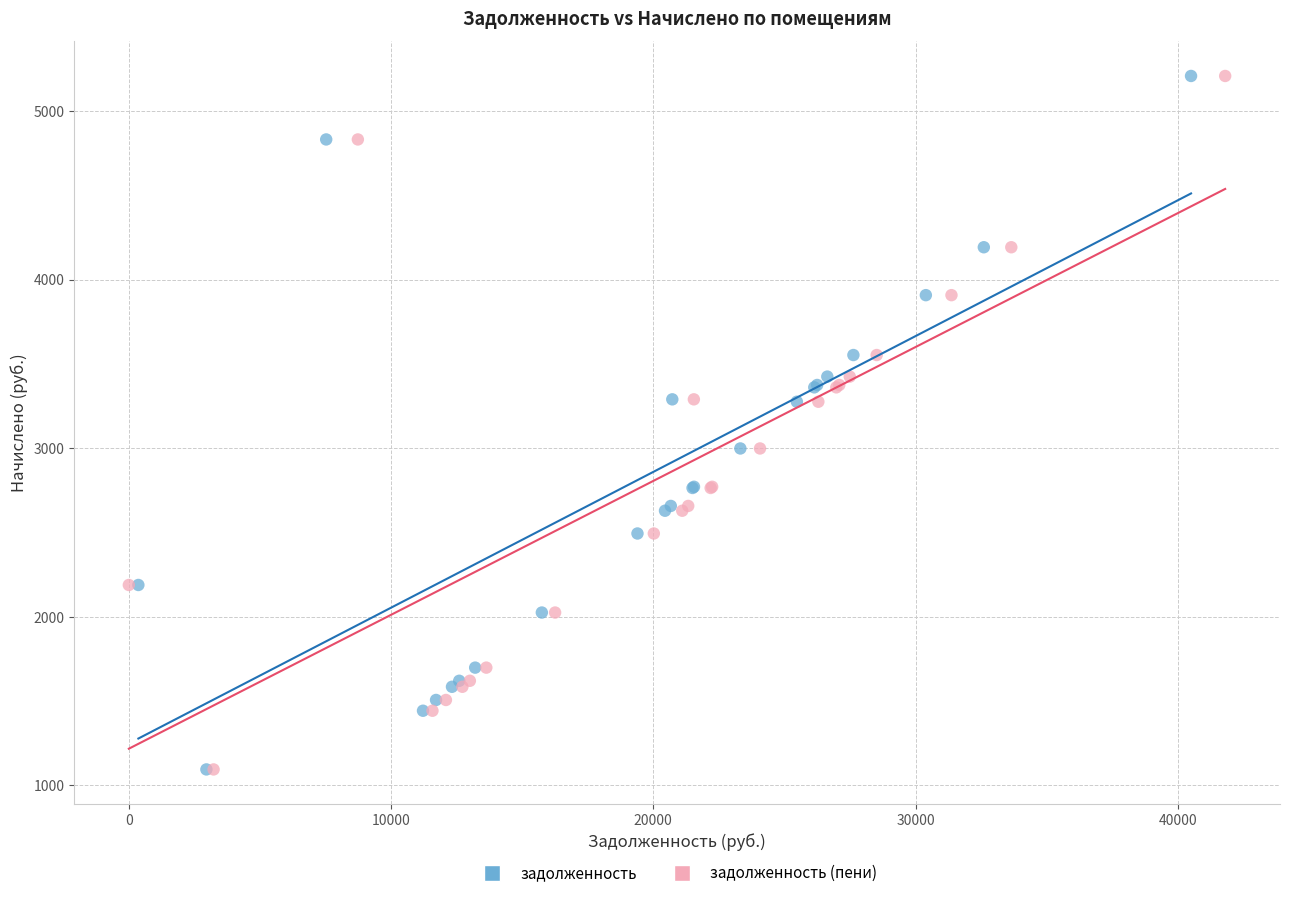

What are all the series names shown in the legend?

задолженность, задолженность (пени)